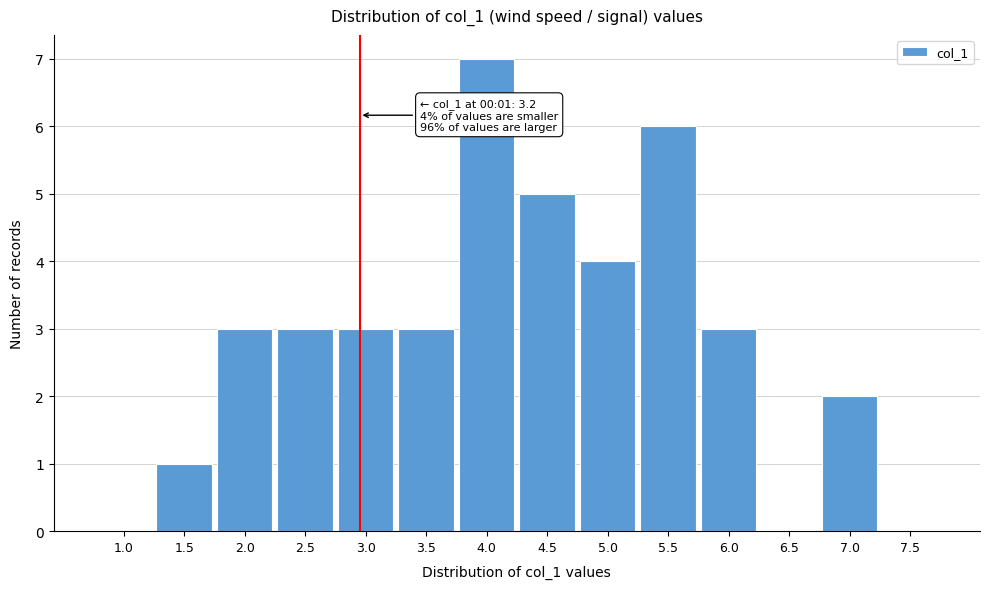

Reading left to right, list all the values displayed in this chart.

1.0=0	1.5=1	2.0=3	2.5=3	3.0=3	3.5=3	4.0=7	4.5=5	5.0=4	5.5=6	6.0=3	6.5=0	7.0=2	7.5=0